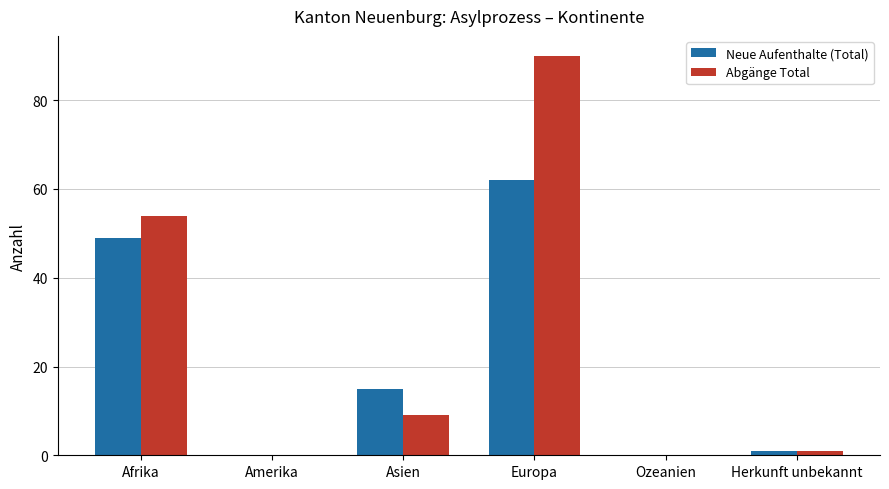

Is it true that Abgänge Total equals 9 at Asien?

True